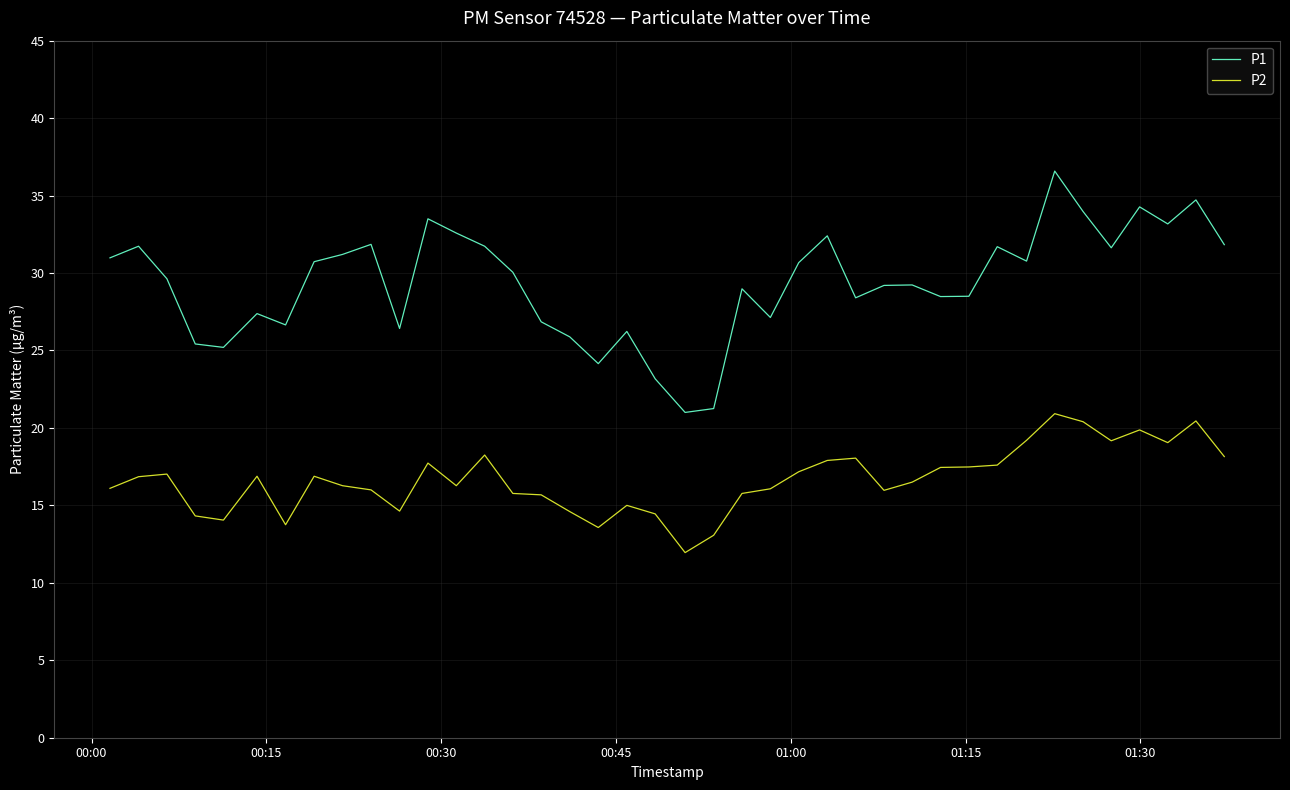

Which series has the widest spread of values?

P1